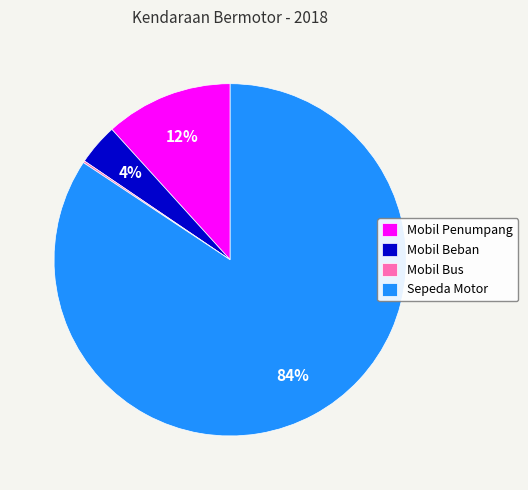

The Sepeda Motor slice represents 92% of the pie. True or false?

False